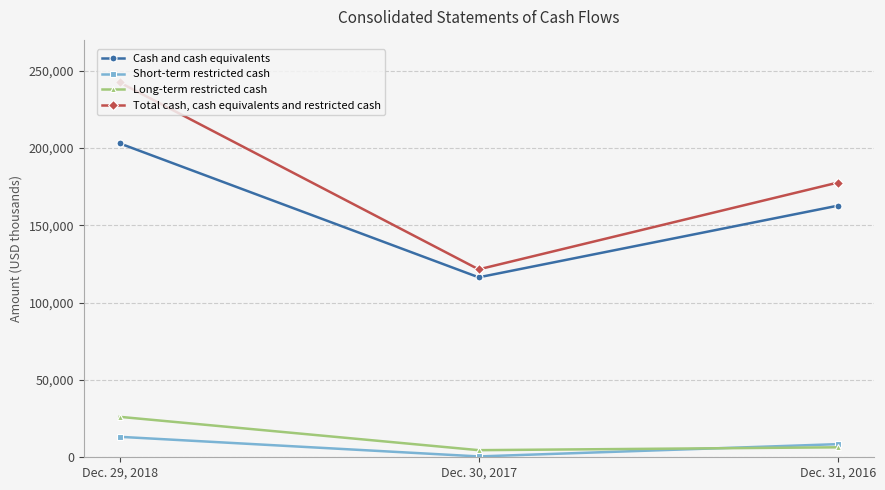

What is the minimum value for Cash and cash equivalents?

116345